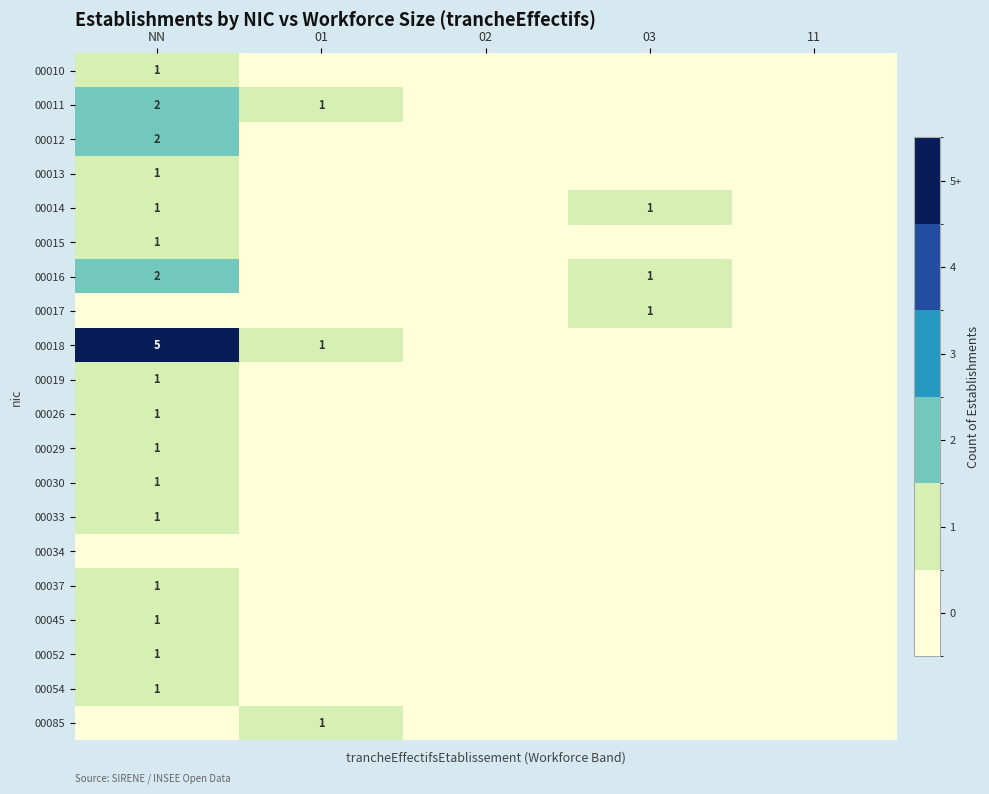

The 00016 series shows 2 at NN. True or false?

True